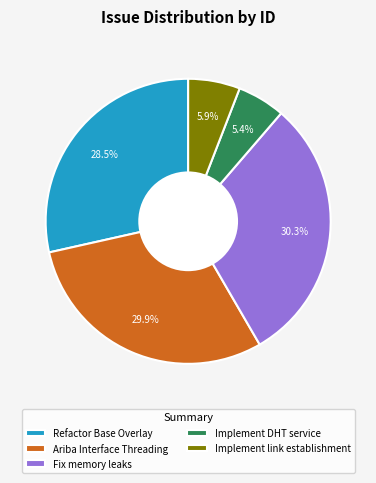

Is Fix memory leaks the majority of the pie?

No